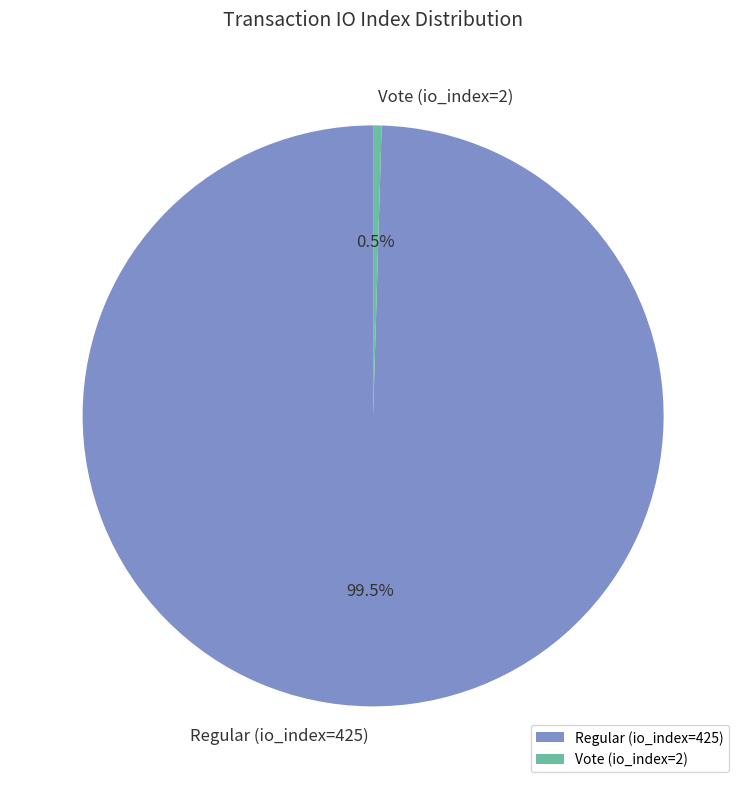

Rank the categories by value from lowest to highest.

Vote (io_index=2), Regular (io_index=425)